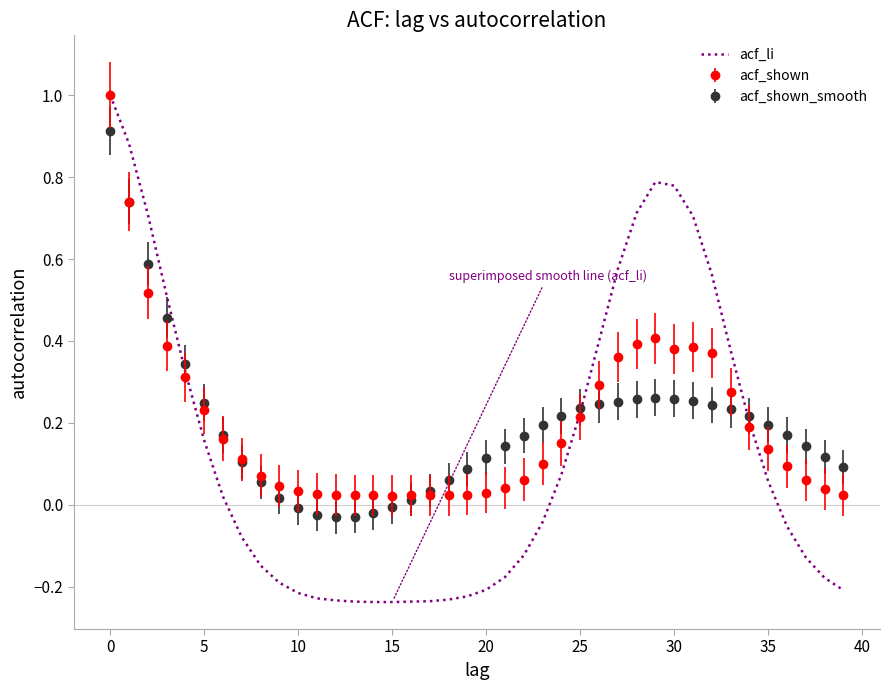

What is the maximum value for acf_shown?

1.0